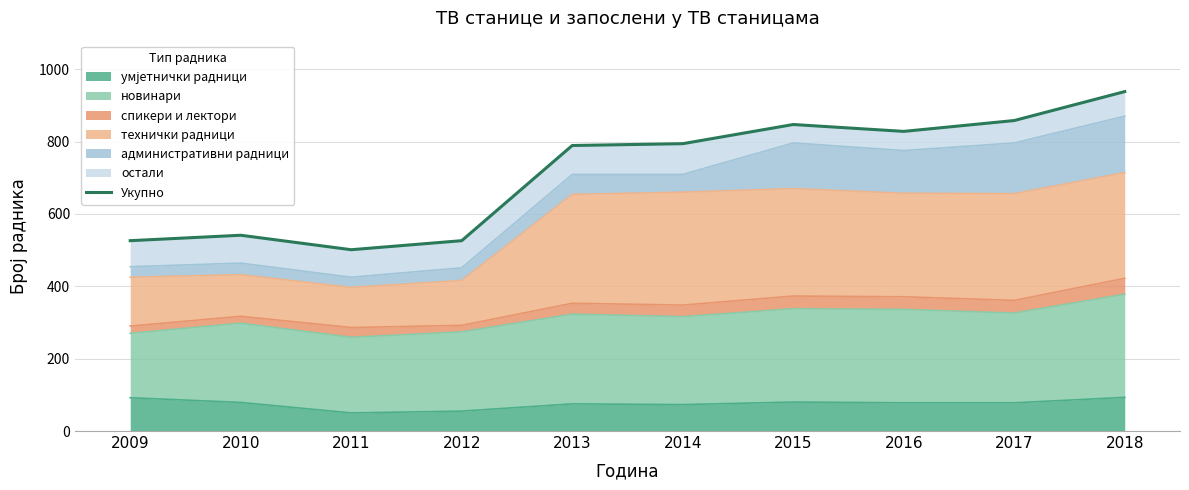

What is the difference between the maximum and second lowest values?

412